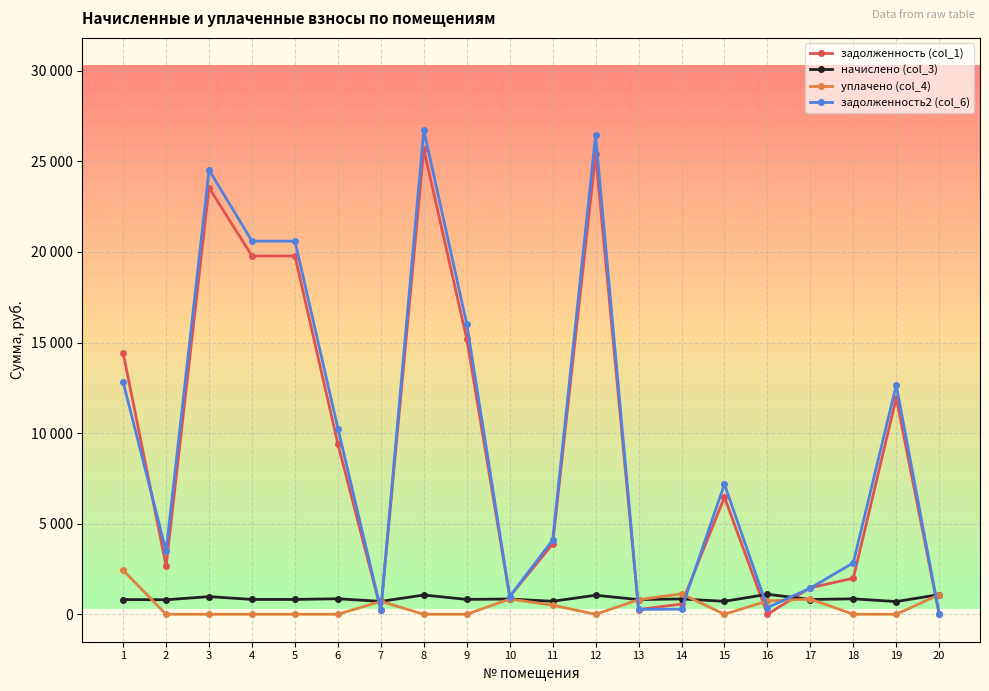

At which category is the sum across all series the highest?

8